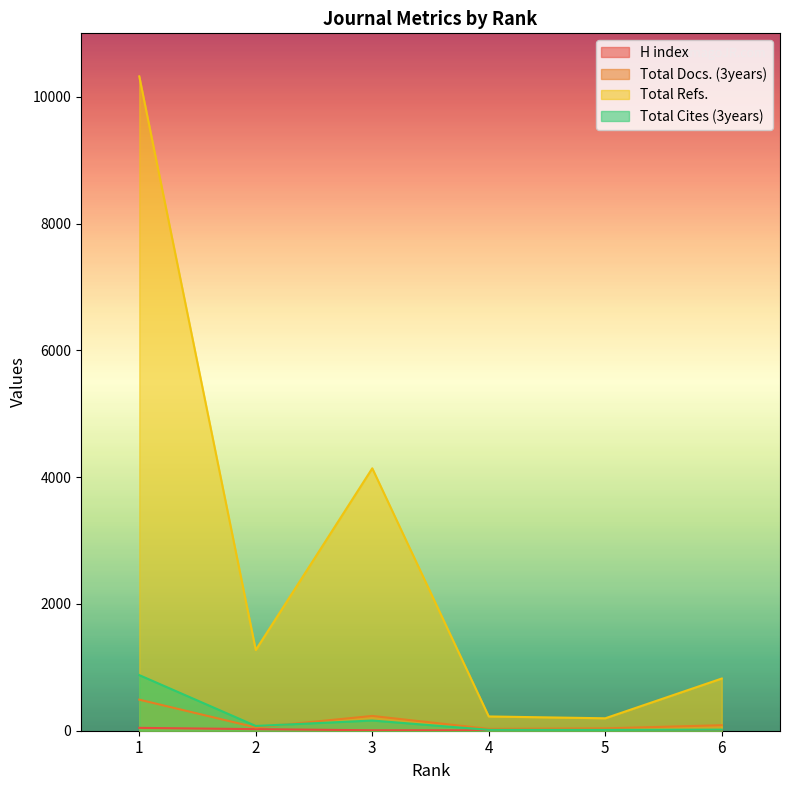

What are all the series names shown in the legend?

H index, Total Docs. (3years), Total Refs., Total Cites (3years)